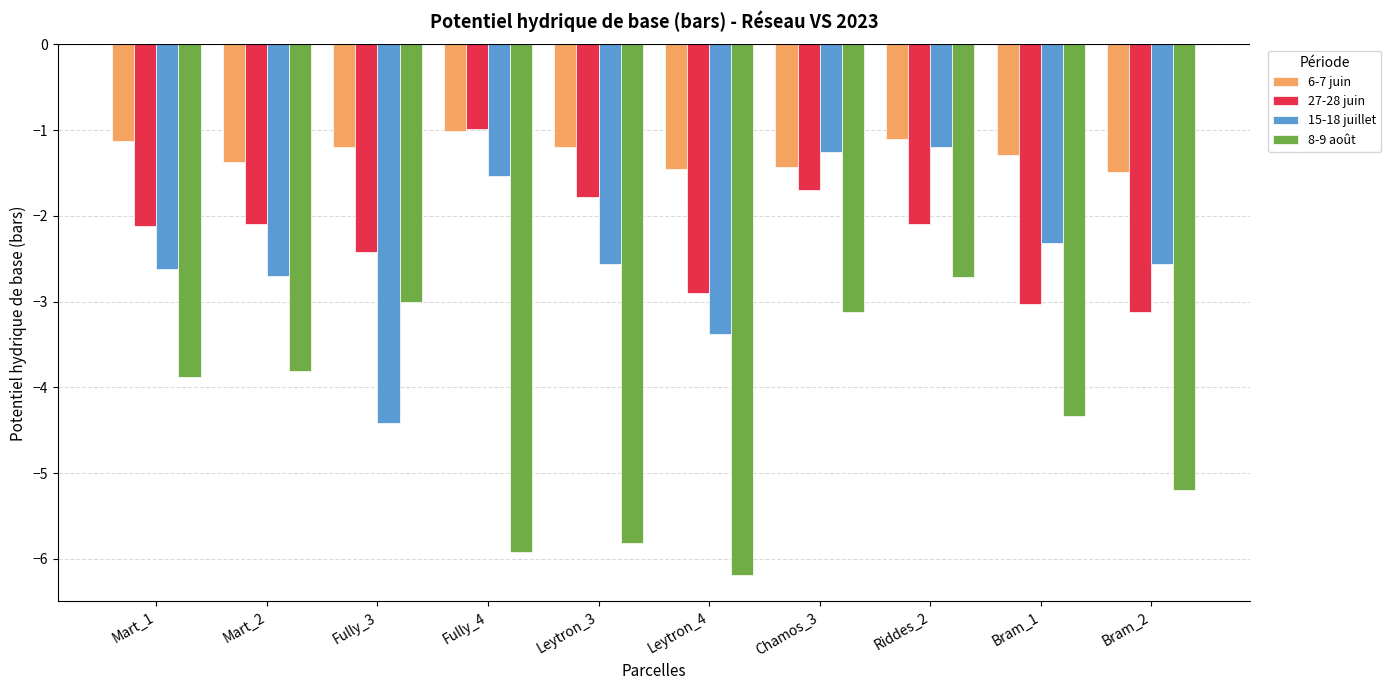

Are the bars grouped side by side (vs. stacked)?

Yes